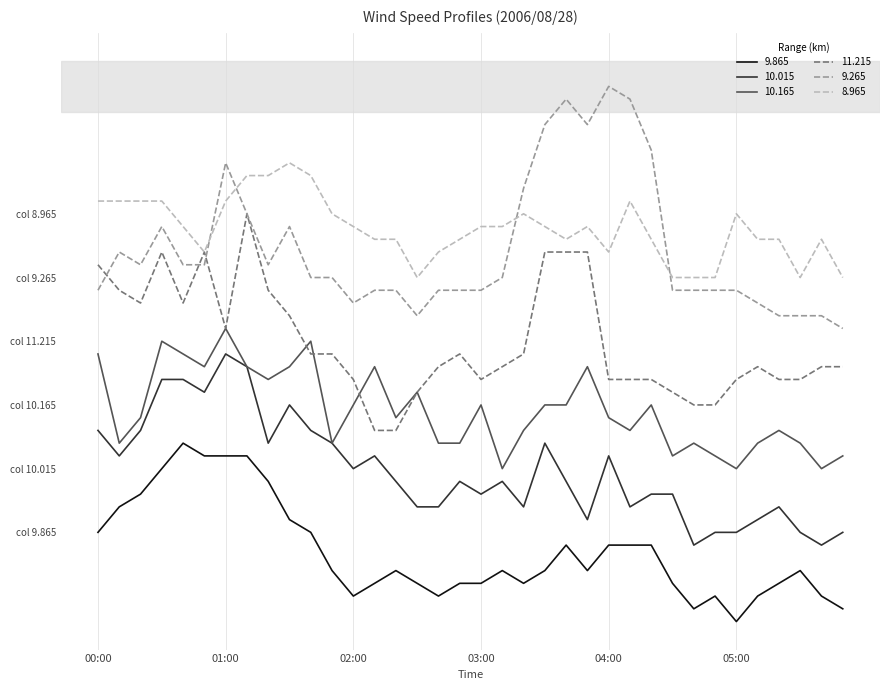

What are all the series names shown in the legend?

9.865, 10.015, 10.165, 11.215, 9.265, 8.965